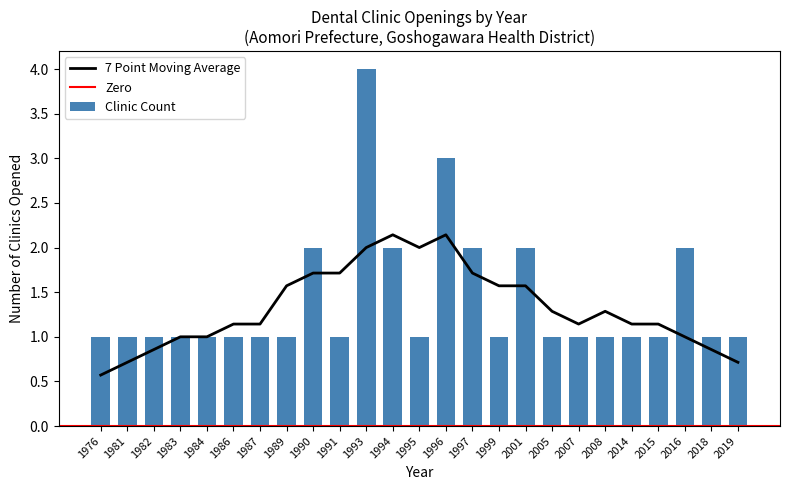

What is the difference between the second highest and second lowest values?

2